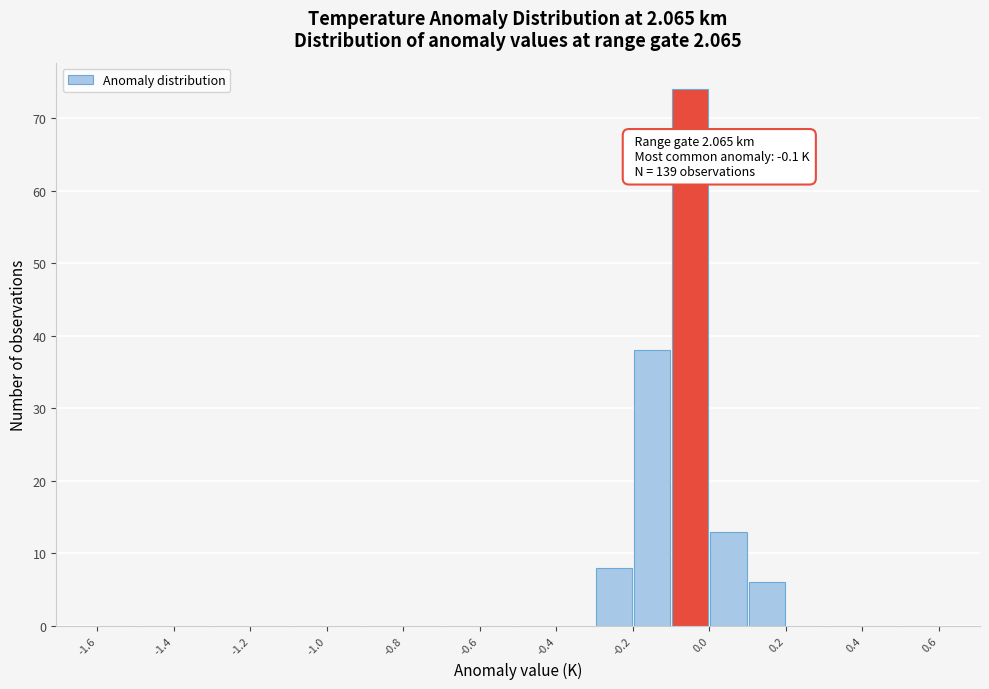

Which range on the x-axis has the tallest bar?

-0.1 to 0.0